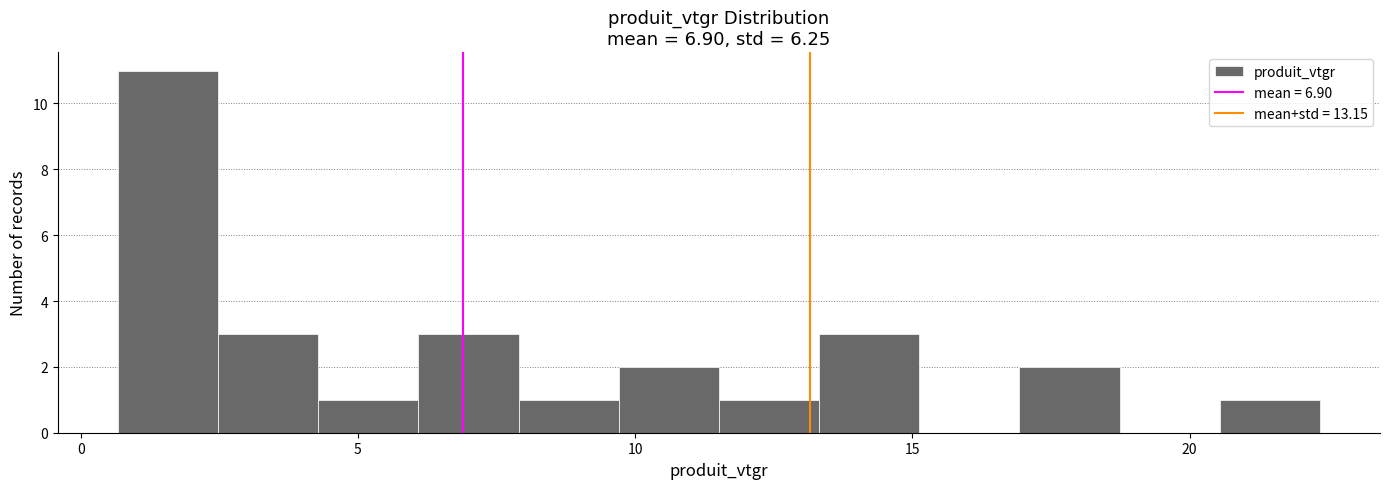

Read against the x-axis, roughly where is the centre of the tallest bar?

1.5